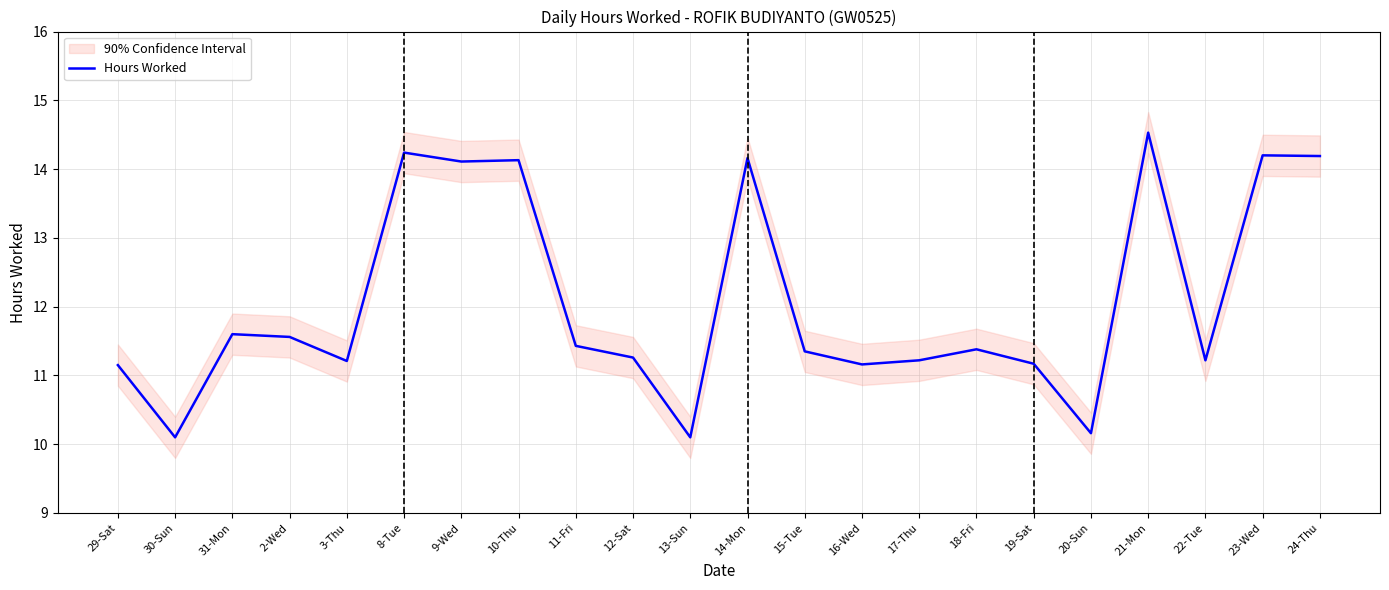

What is the sum of the values at 23-Wed and 9-Wed?

28.3